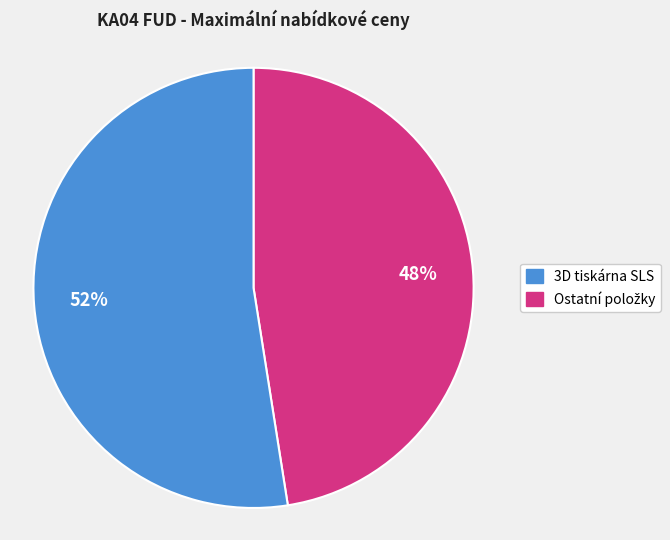

Is there any slice that represents more than half of the pie?

Yes